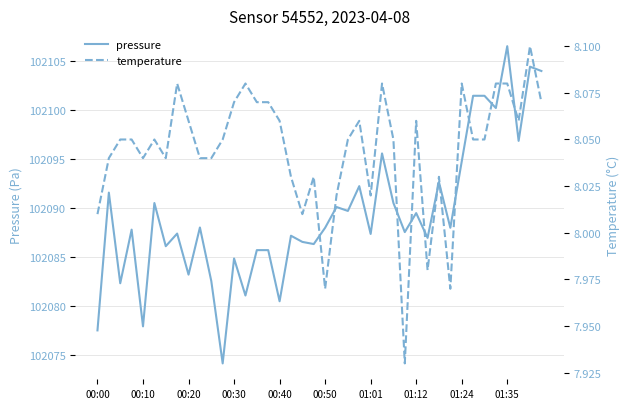

What is the maximum value shown in the chart?

102106.5